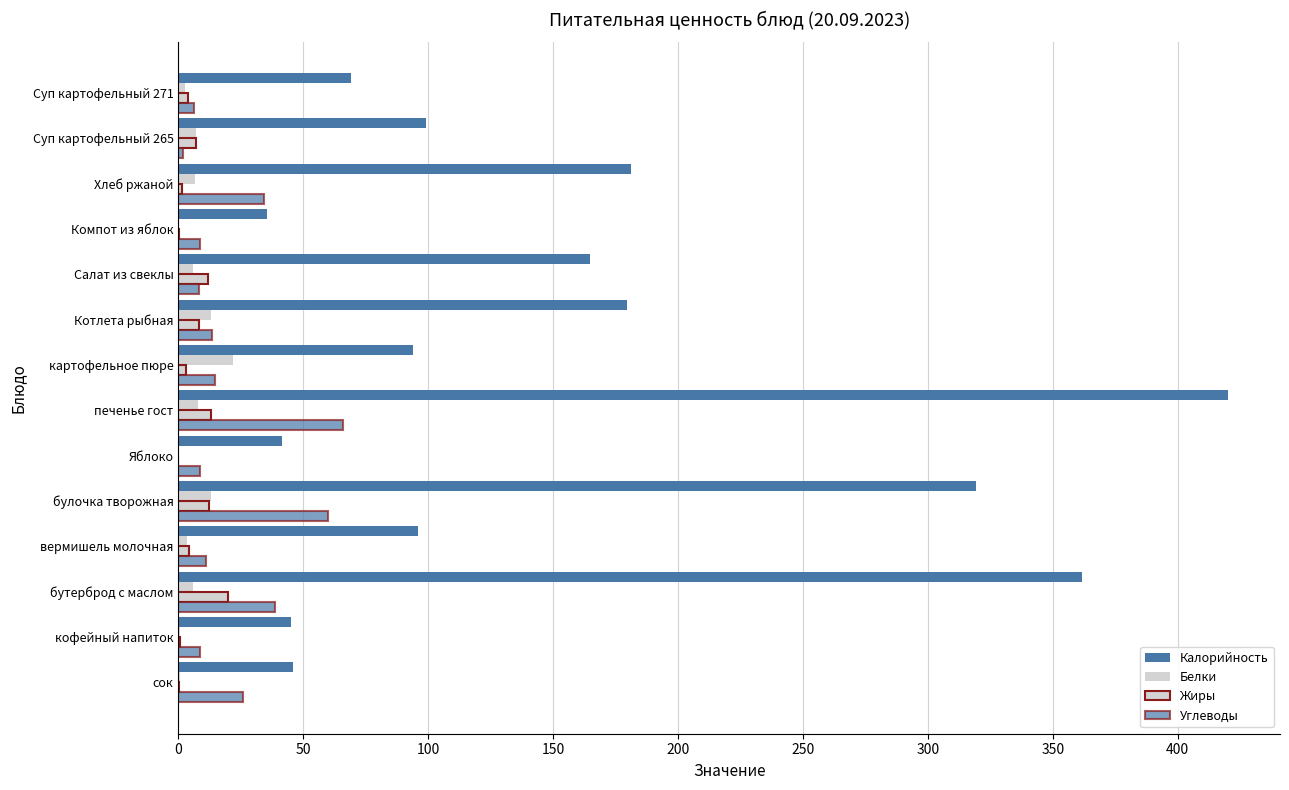

Count the number of categories in the chart.

14